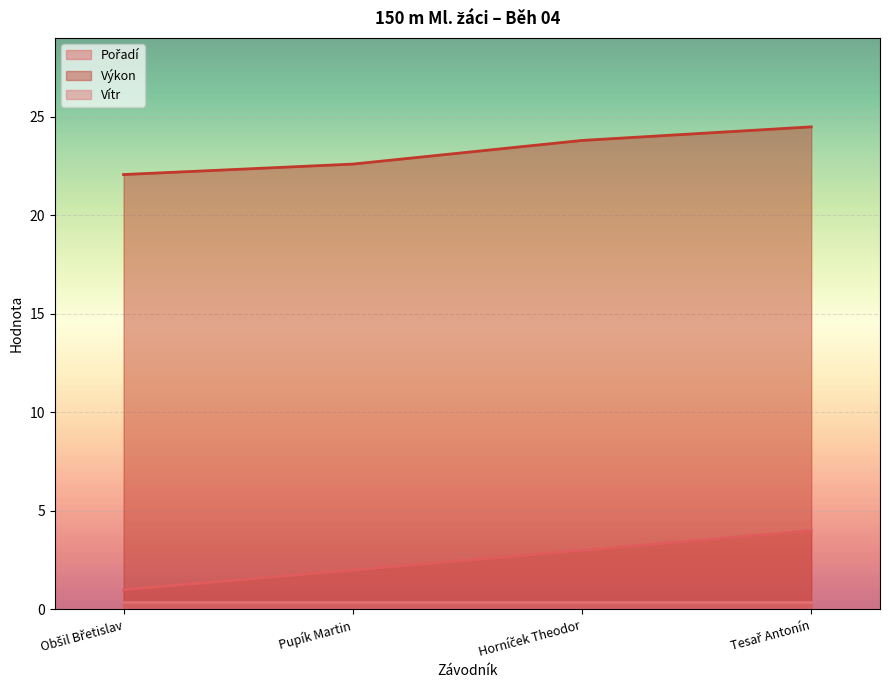

What is the value of the Pořadí point at the 1st from the left?

1.0